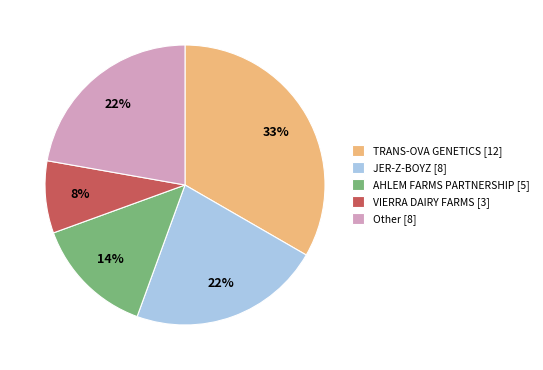

Is the sum of Other [8] and TRANS-OVA GENETICS [12] greater than half?

Yes